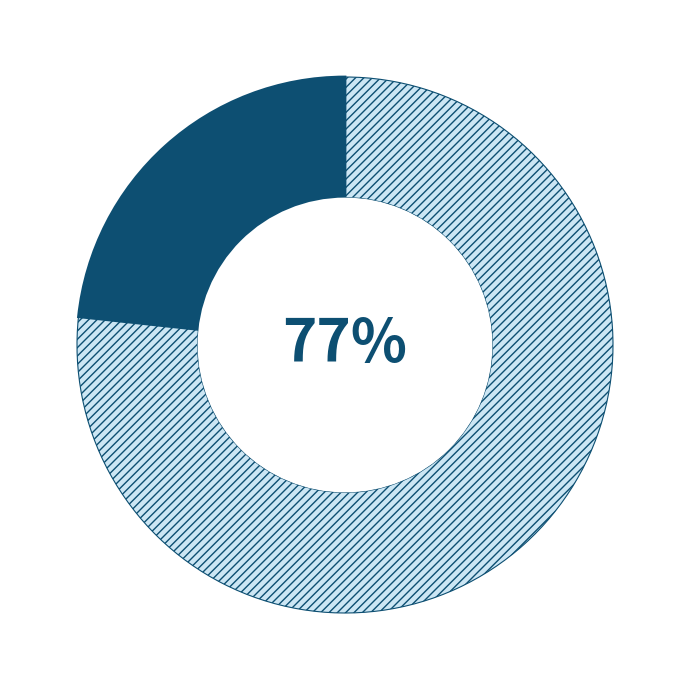

Is there any slice that represents more than half of the pie?

Yes